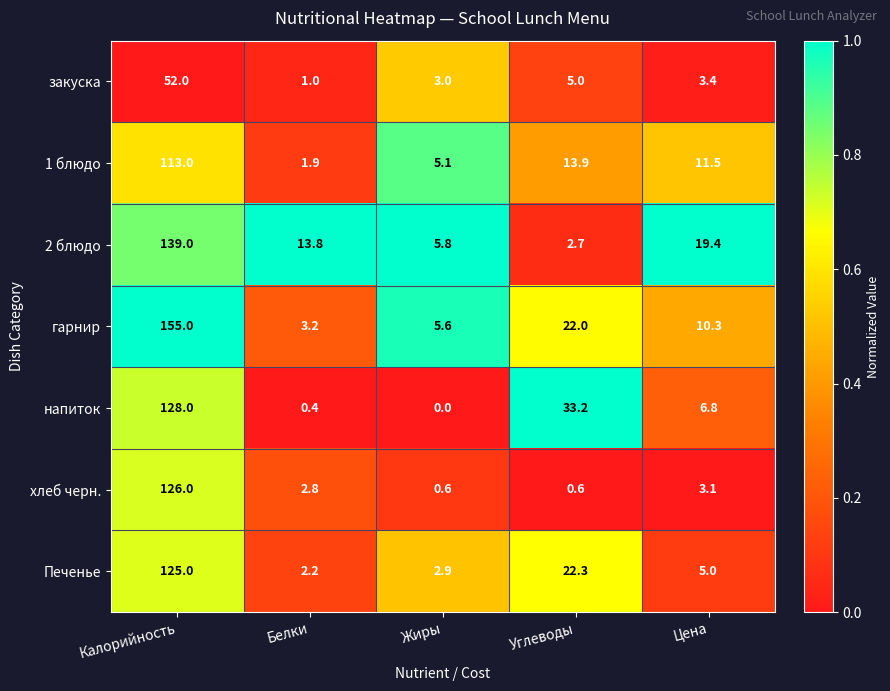

The напиток series shows 51.6 at Калорийность. True or false?

False